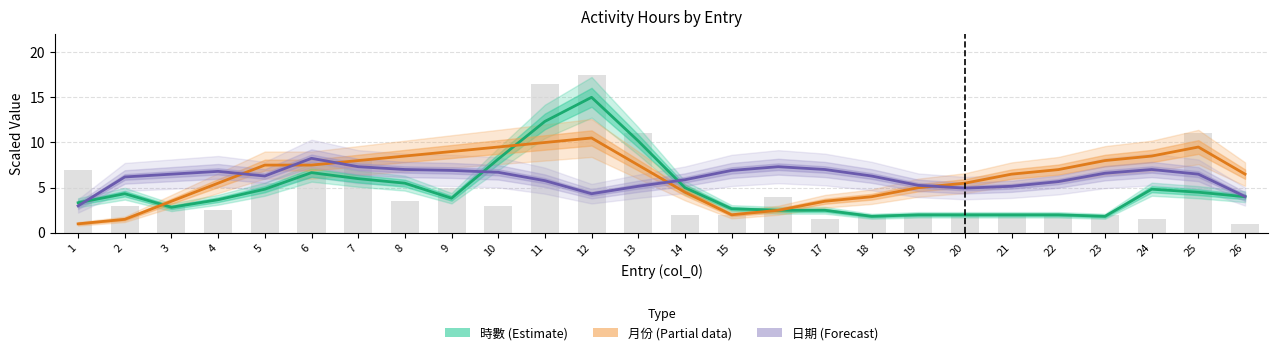

What is the total value across all series at 21?

13.7